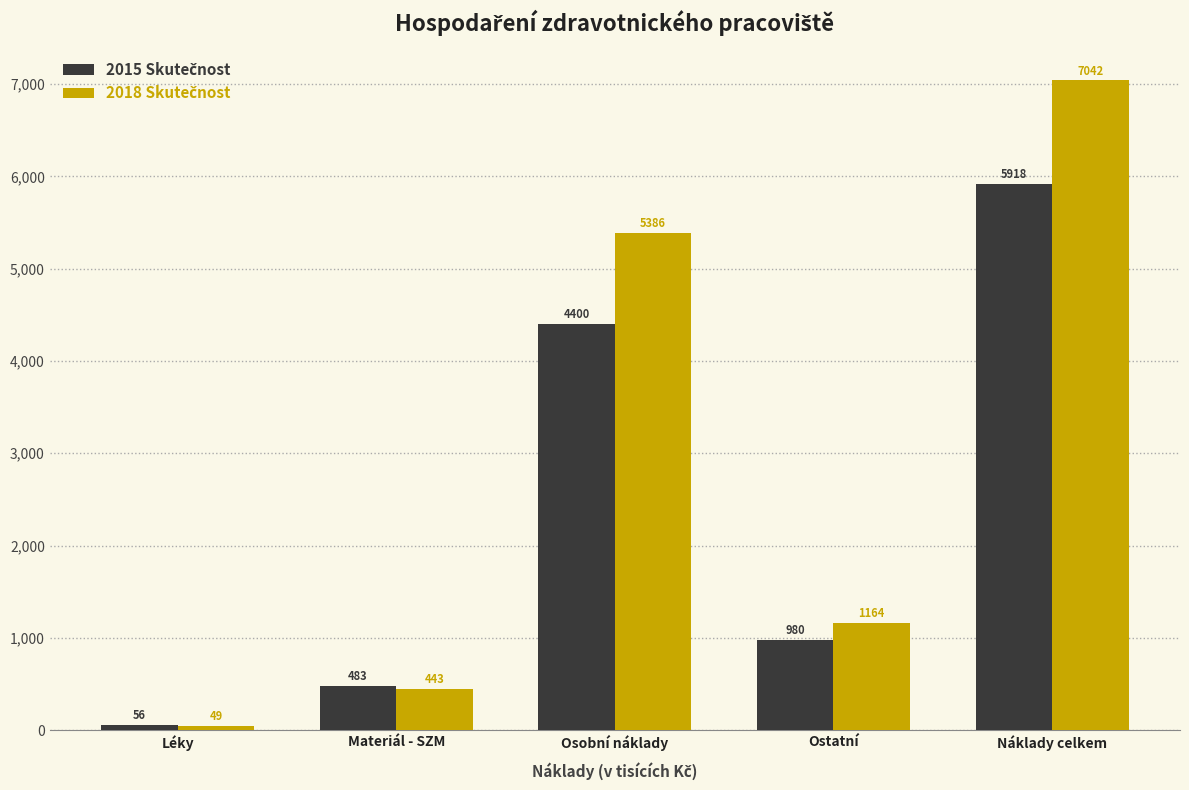

At which category does the chart reach its minimum across all series?

Léky